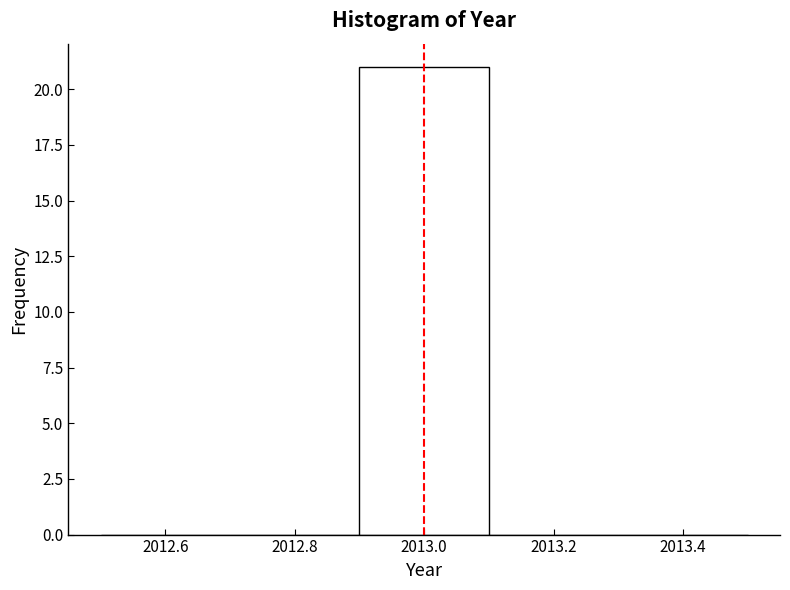

Which range on the x-axis has the tallest bar?

2012.9 to 2013.1